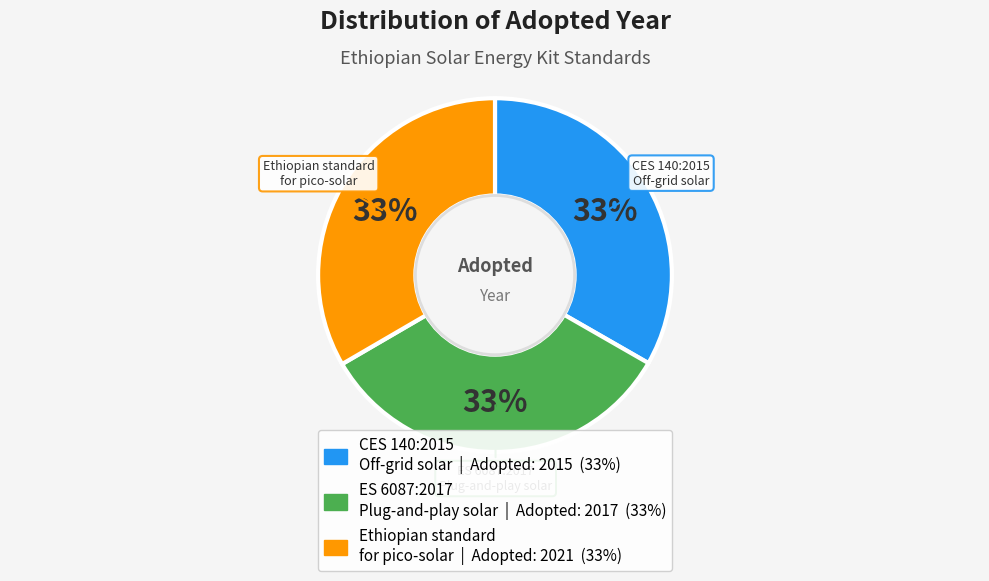

What percentage is the ES 6087:2017 Plug-and-play solar slice, to the nearest percent?

33%